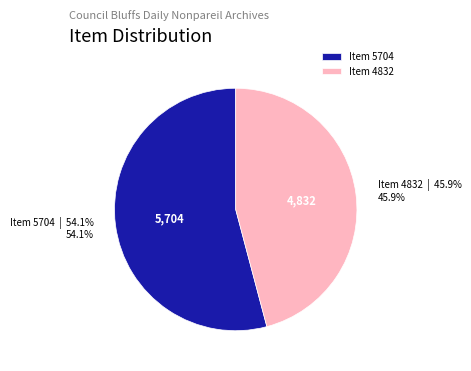

To the nearest percent, what percentage of the pie is Item 4832?

46%